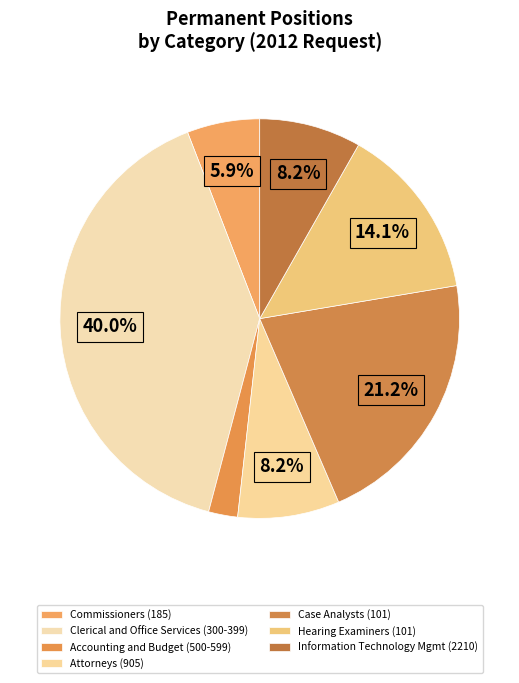

Combined, do Commissioners (185) and Hearing Examiners (101) account for over 50%?

No